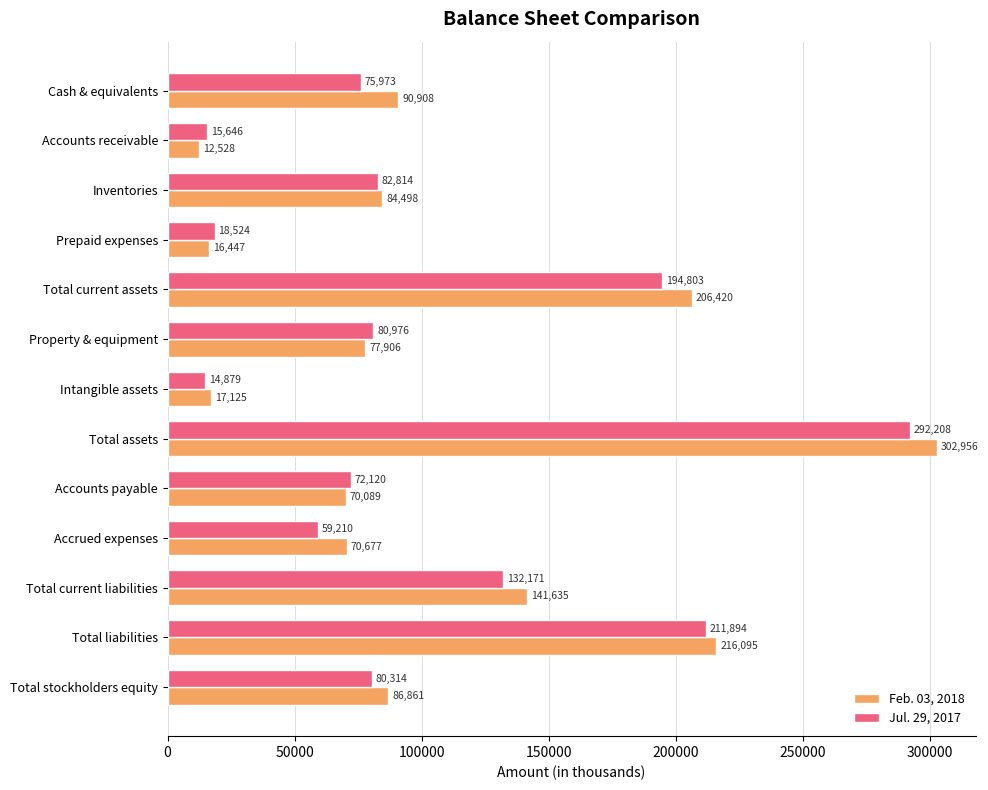

Is the value of Feb. 03, 2018 at Prepaid expenses greater than the value of Jul. 29, 2017 at Total current assets?

No